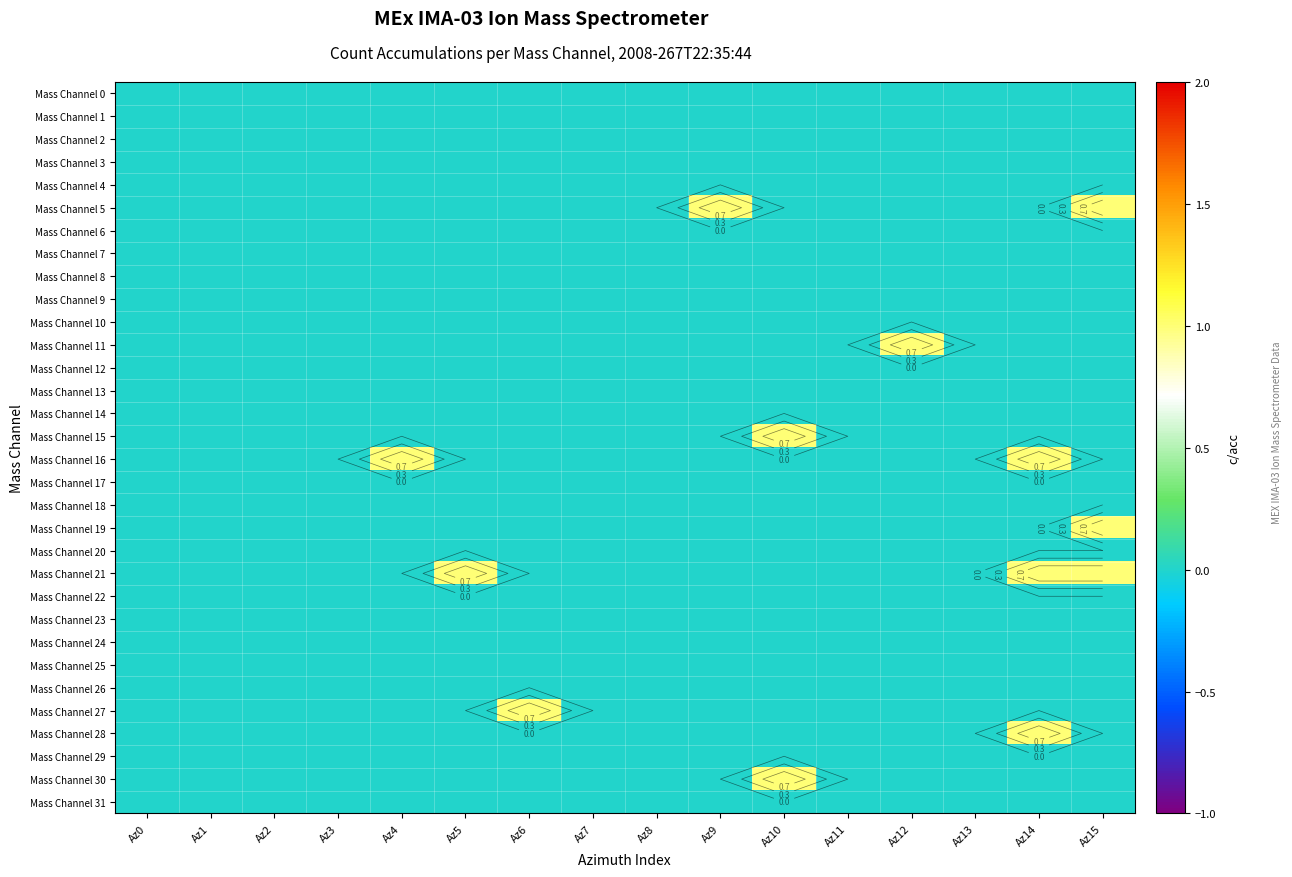

Which series has the largest total across all categories?

Mass Channel 21